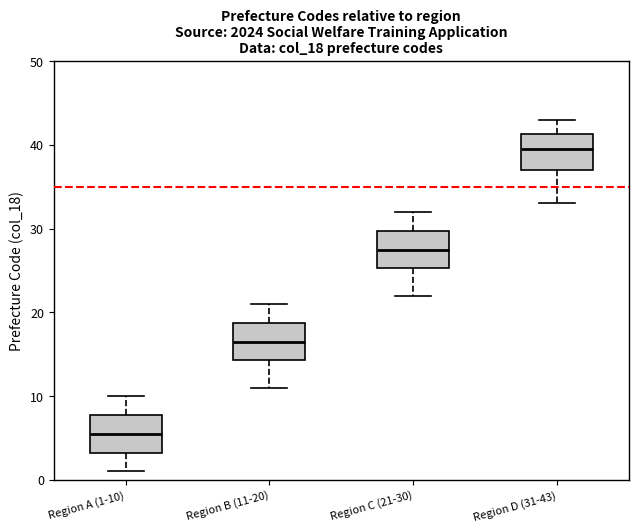

Which box has the lowest median line?

Region A (1-10)